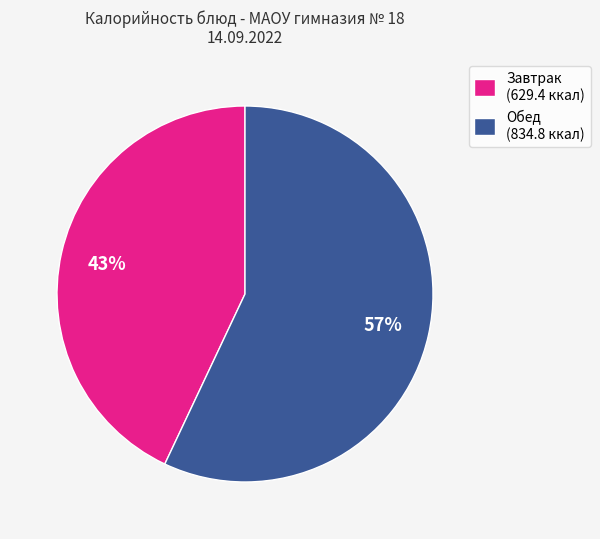

Which category has the smallest portion of the pie?

Завтрак (629.4 ккал)